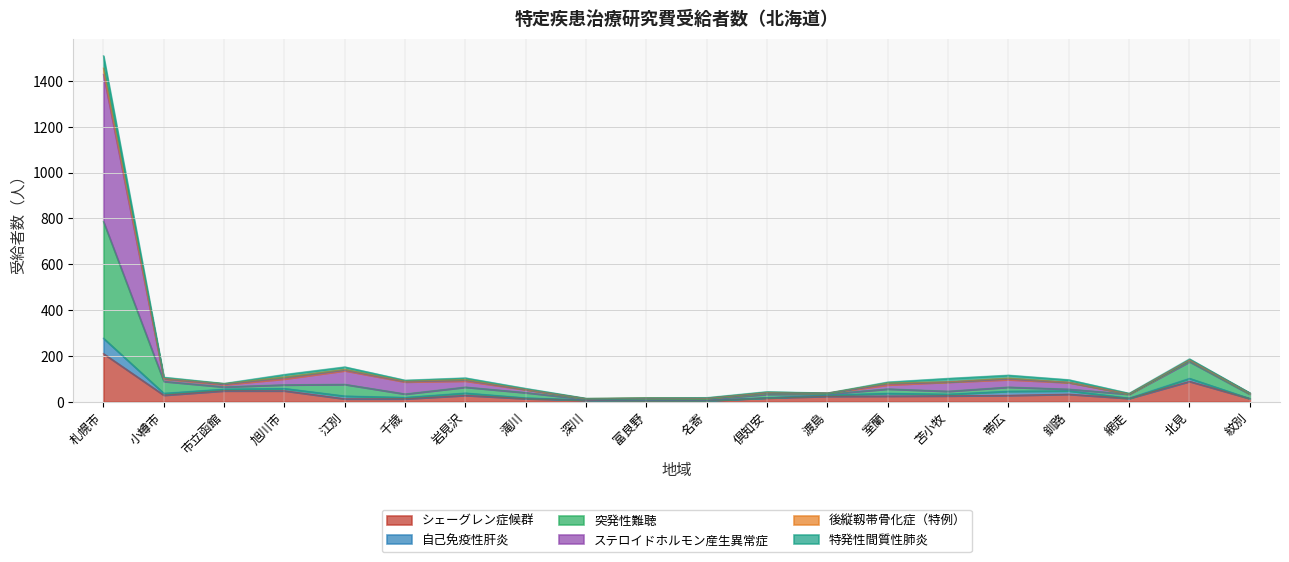

At which category is the sum across all series the highest?

札幌市